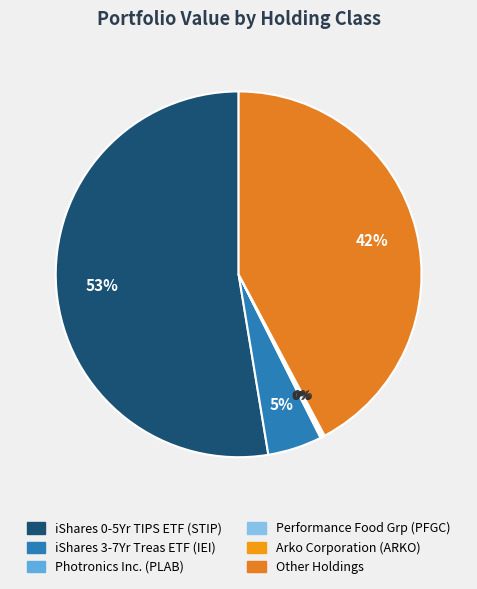

Which slice is the largest?

iShares 0-5 Year TIPS Bond ETF (STIP)